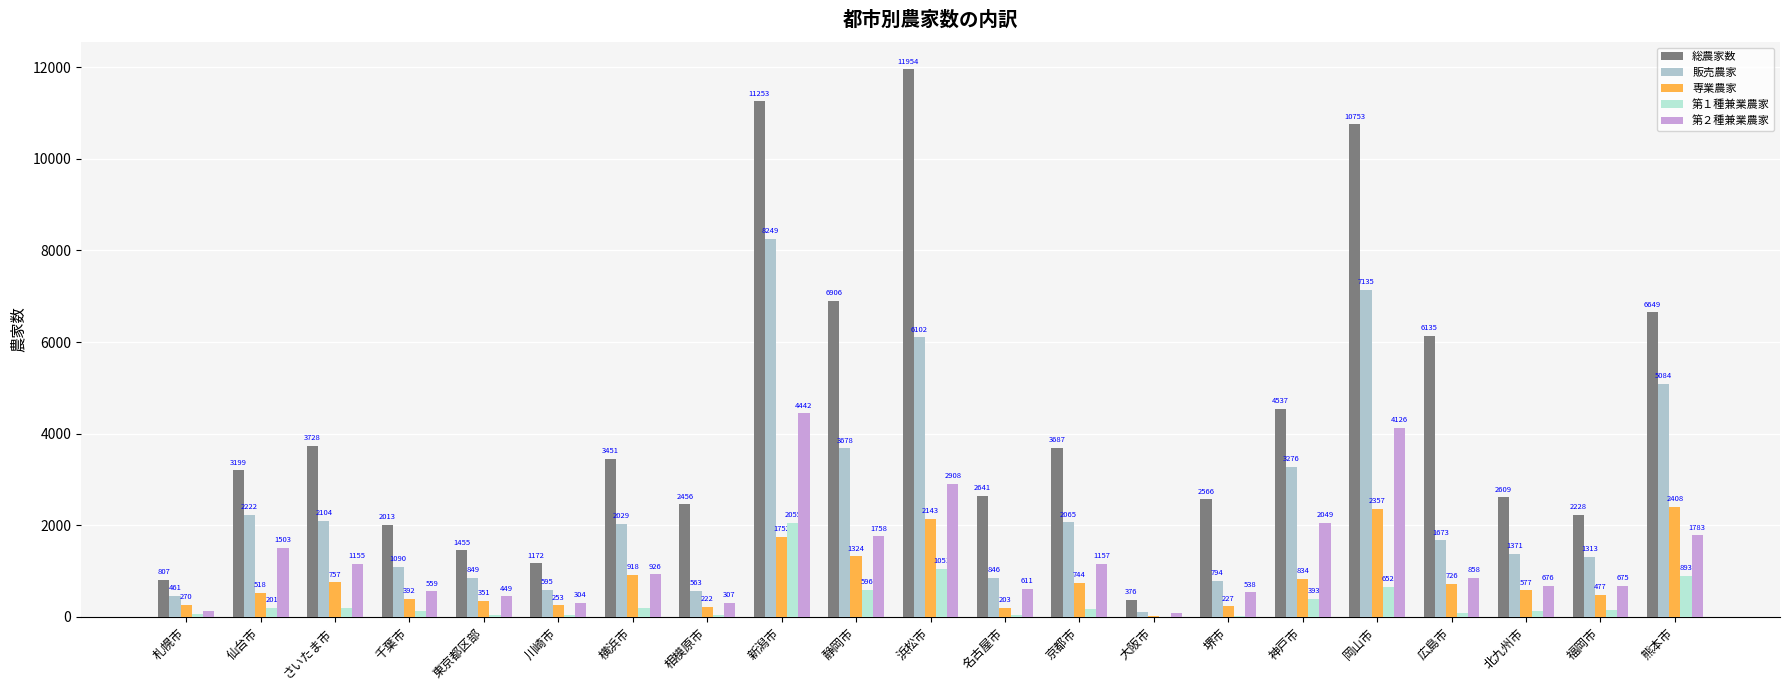

Are the bars grouped side by side (vs. stacked)?

Yes